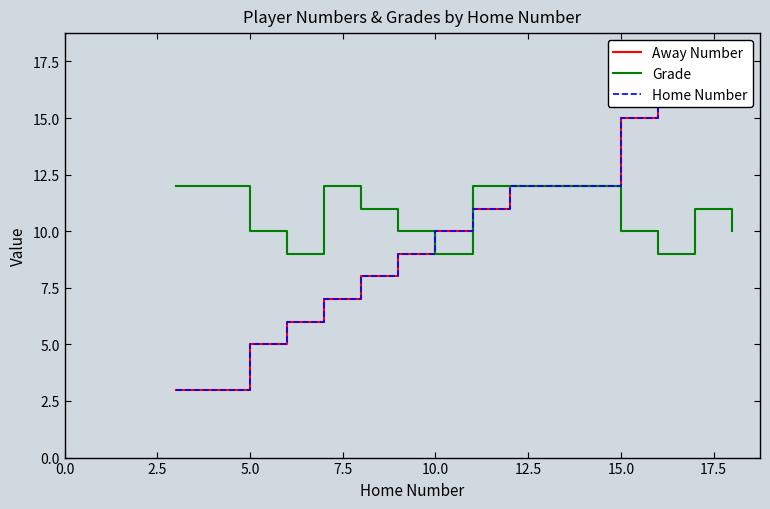

Which series has the widest spread of values?

Away Number